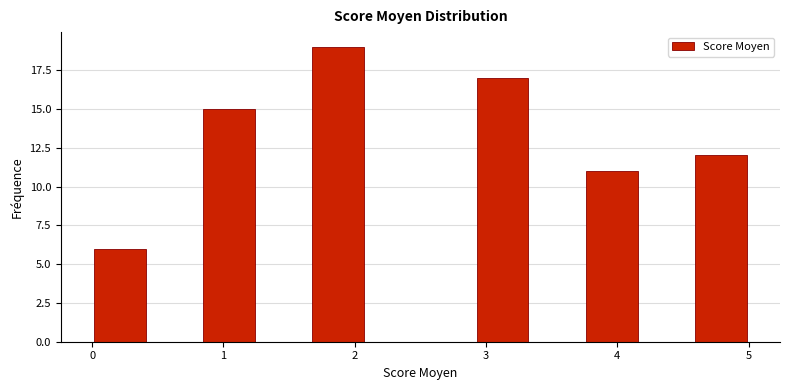

Reading left to right, transcribe this chart: for each bar, give the range it covers on the x-axis and its height. Neither the bar edges nor the heights are printed on the chart, so give them approximately, as read against the axes.

0.0 to 0.4: 6
0.4 to 0.8: 0
0.8 to 1.3: 15
1.3 to 1.7: 0
1.7 to 2.1: 19
2.1 to 2.5: 0
2.5 to 2.9: 0
2.9 to 3.3: 17
3.3 to 3.8: 0
3.8 to 4.2: 11
4.2 to 4.6: 0
4.6 to 5.0: 12